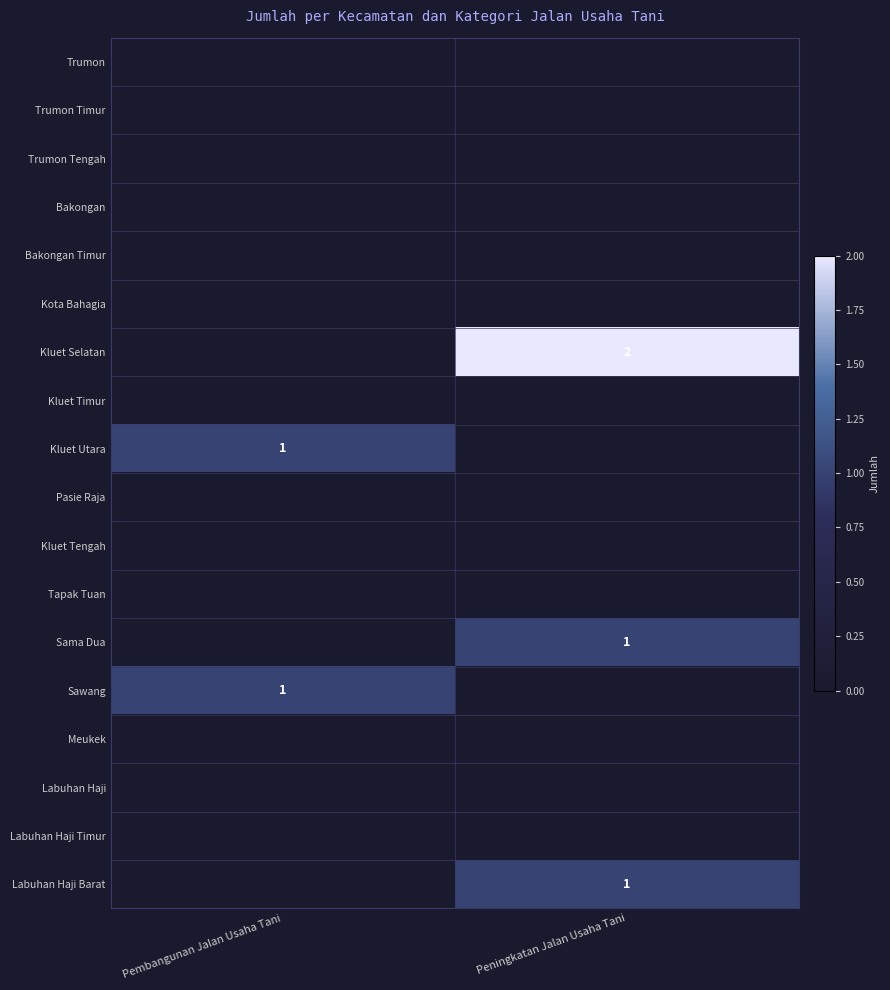

What is the difference between the highest and lowest values at Pembangunan Jalan Usaha Tani?

1